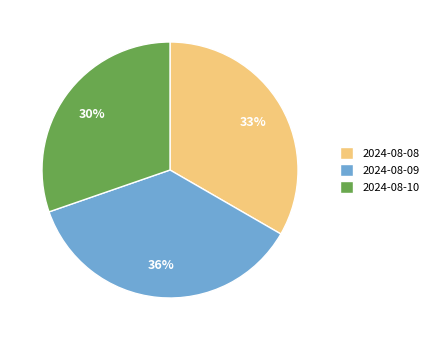

Is the sum of 2024-08-10 and 2024-08-08 greater than half?

Yes